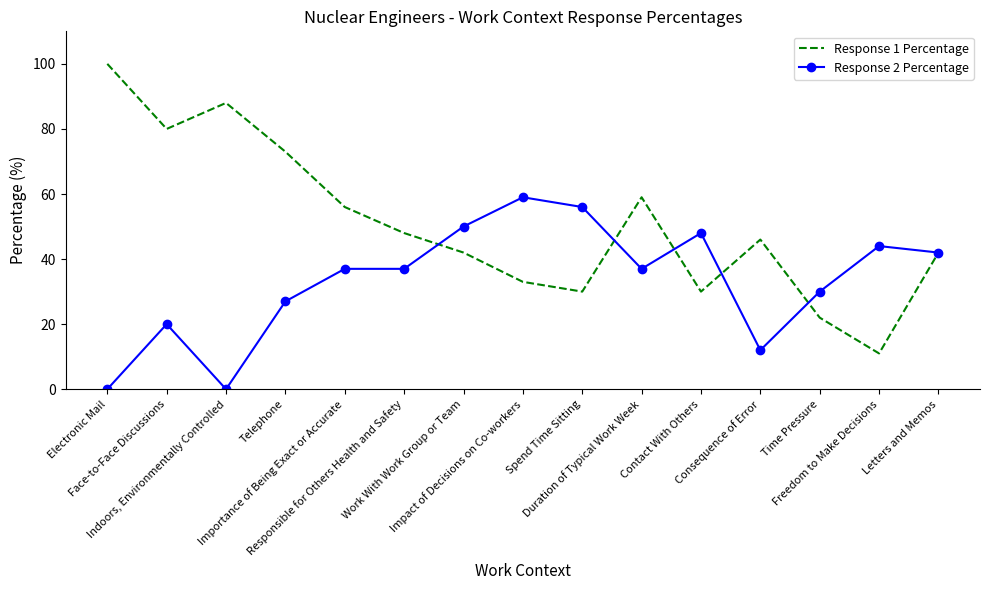

What are all the series names shown in the legend?

Response 1 Percentage, Response 2 Percentage